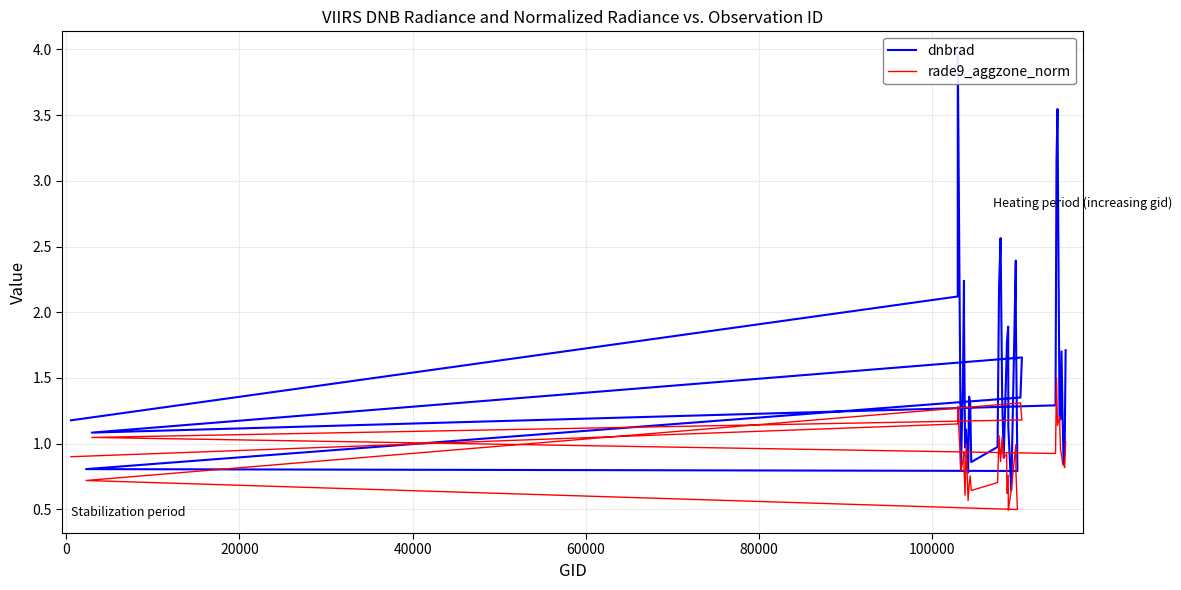

Rank the series by their average value, from lowest to highest.

rade9_aggzone_norm, dnbrad